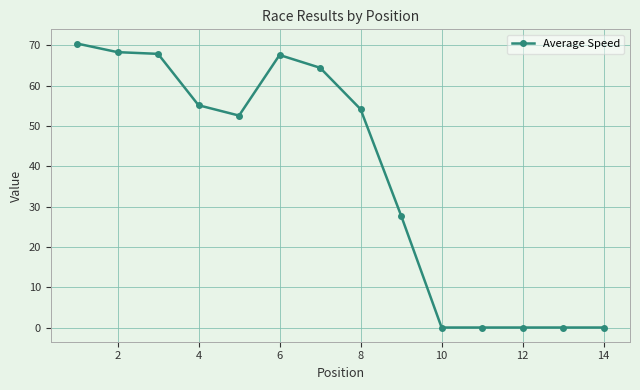

What is the difference between the maximum and minimum values?

70.4